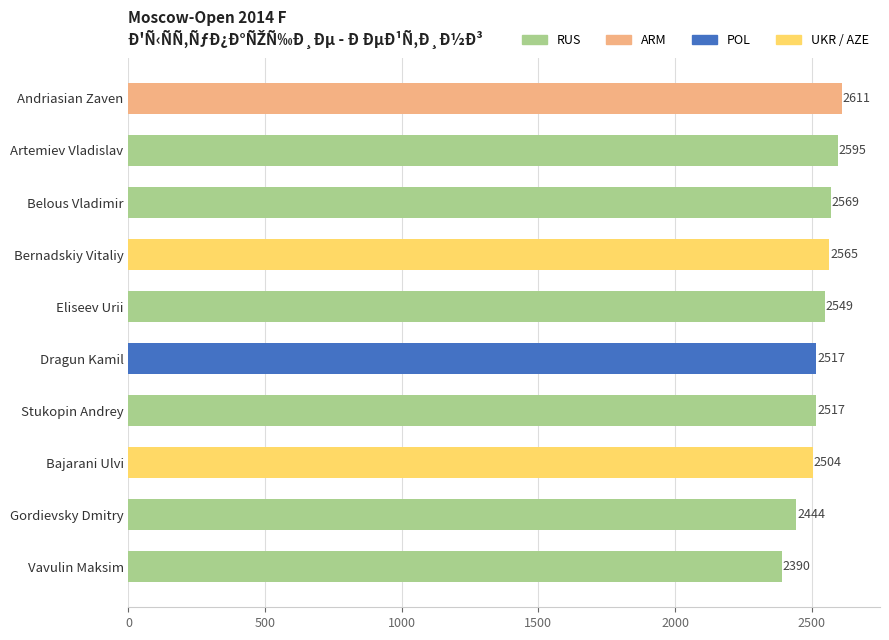

Does the chart contain stacked bars?

No